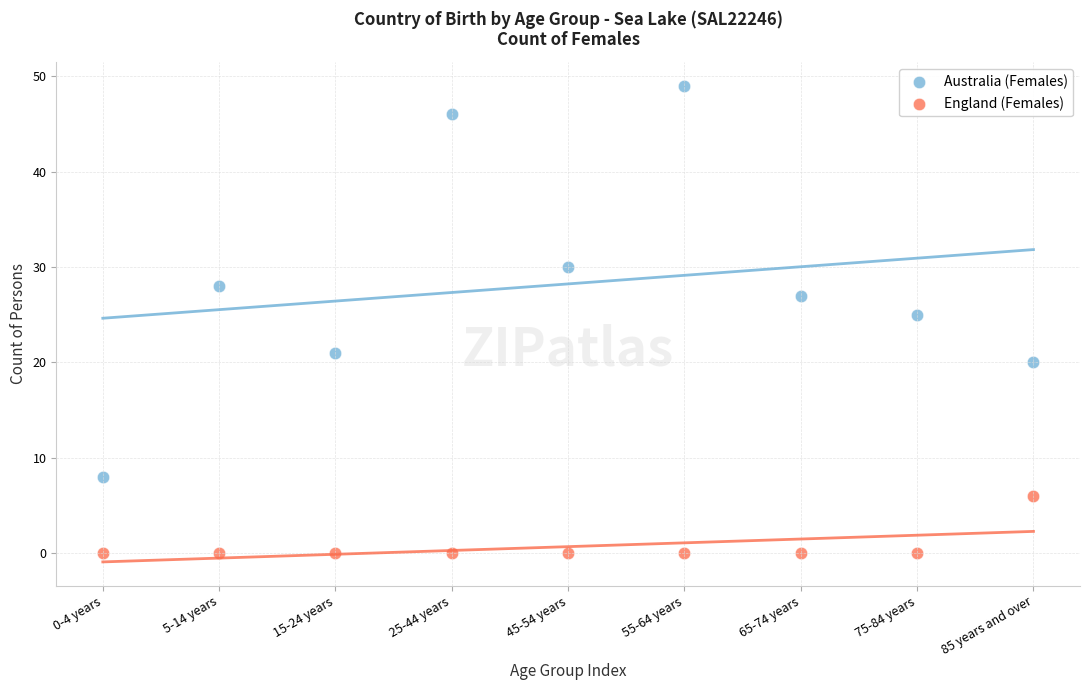

Across all series, what Y value is closest to 24?

25